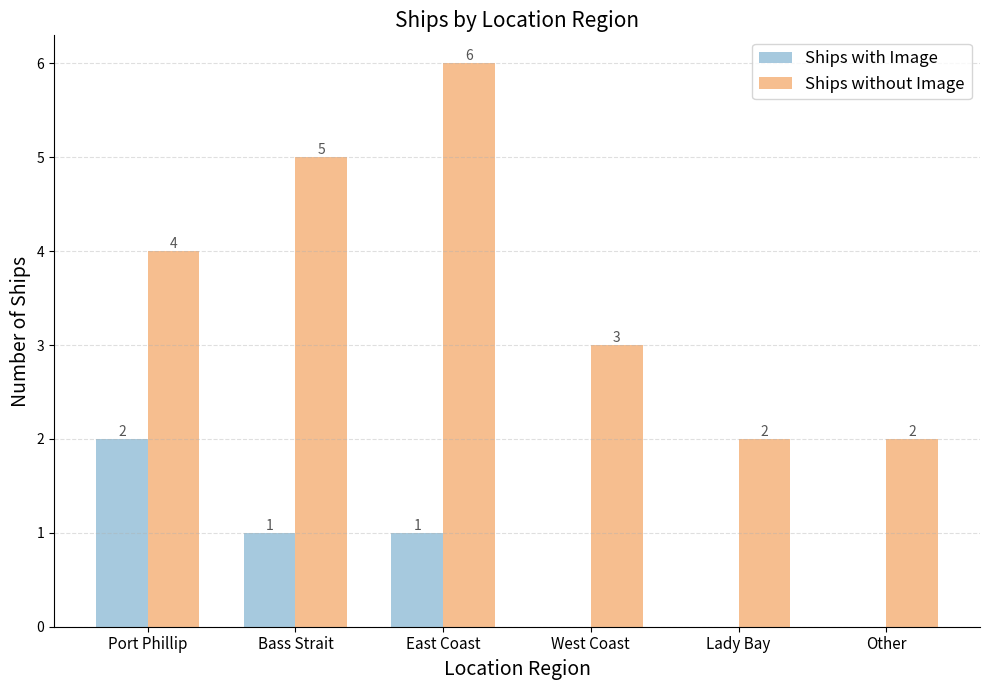

The Ships without Image series shows 5 at Bass Strait. True or false?

True